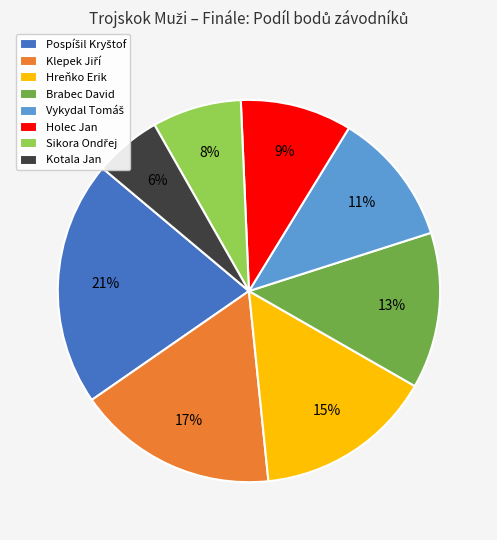

True or false: Brabec David accounts for 26% of the total.

False